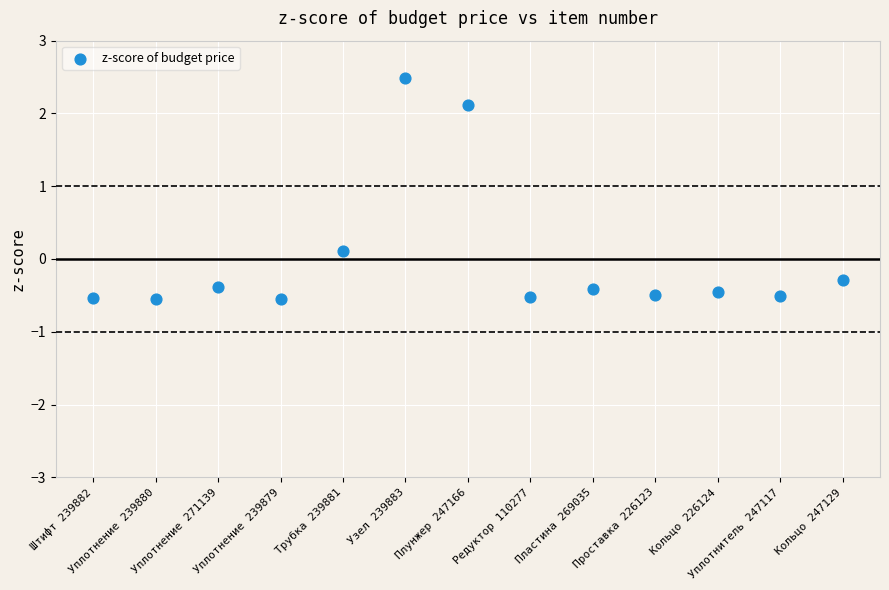

What is the range of Y values (max minus min)?

3.0